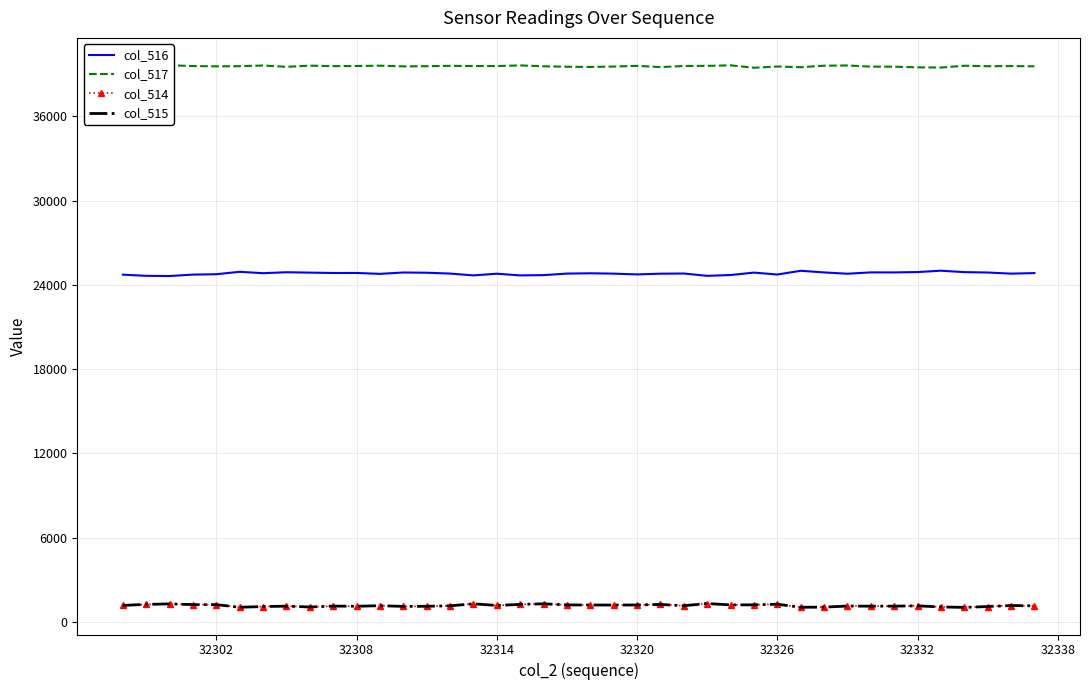

True or false: col_514 and col_515 intersect in this chart.

False